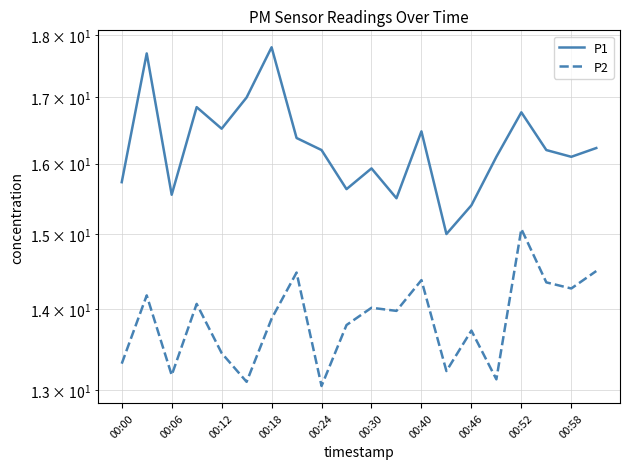

What is the sum of all P2 values?

277.2